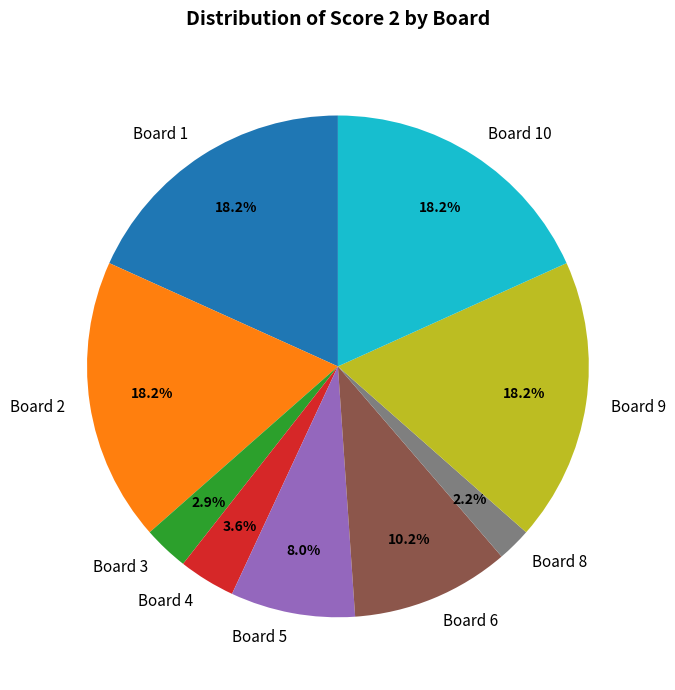

Count the number of slices in the pie.

9